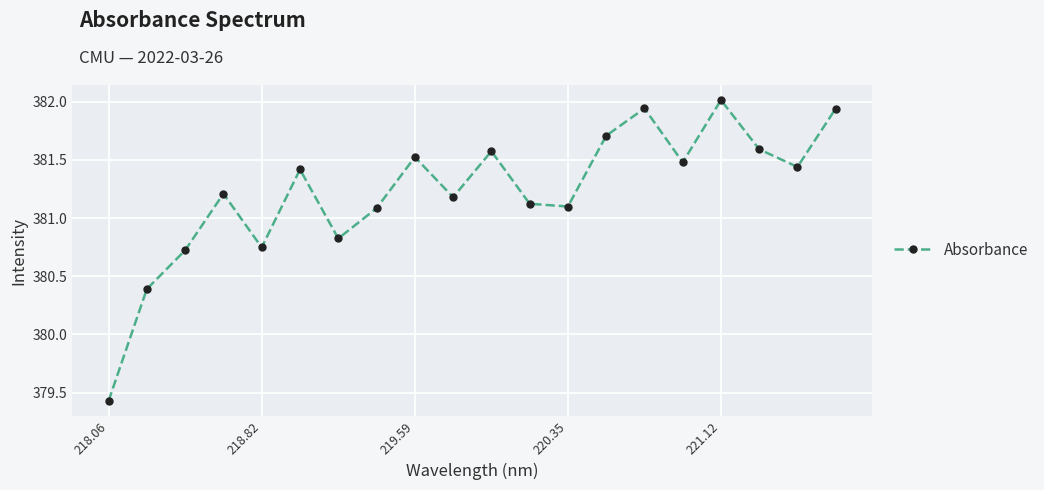

How many points are lower than both their immediate neighbors (excluding endpoints)?

6